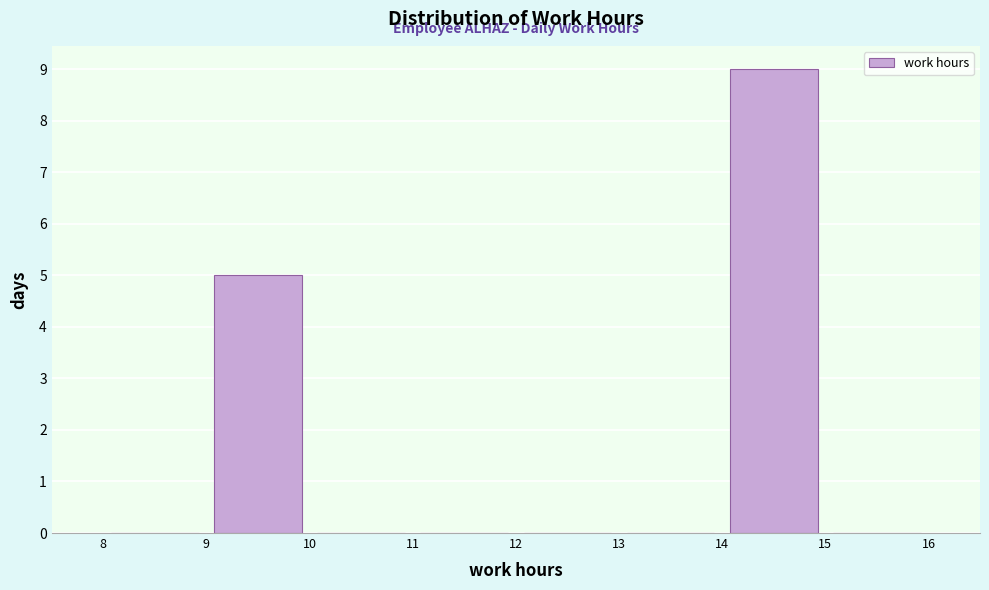

Which range on the x-axis has the tallest bar?

14 to 15